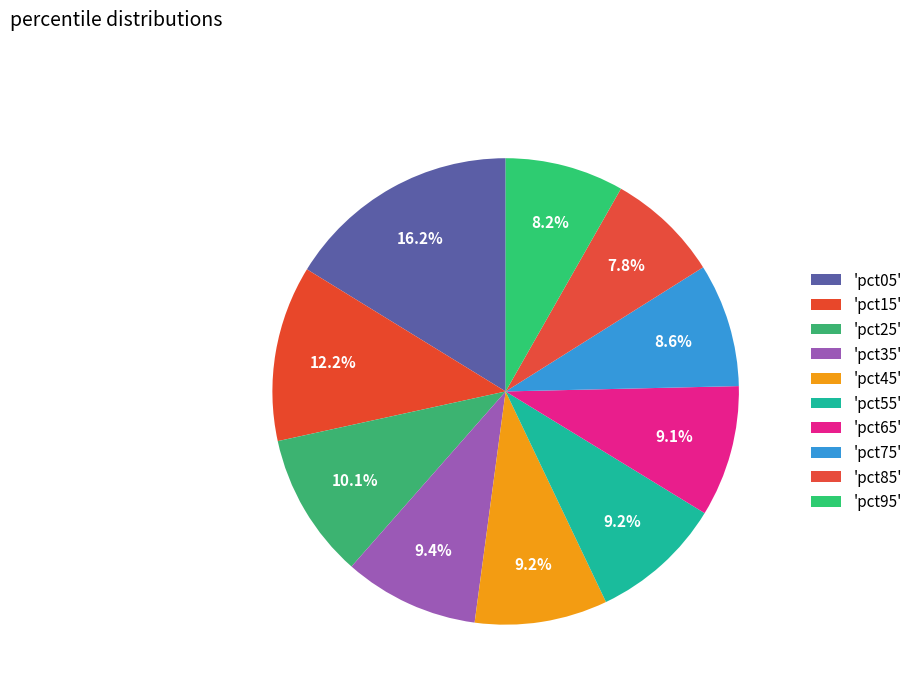

How many slices are in this pie chart?

10